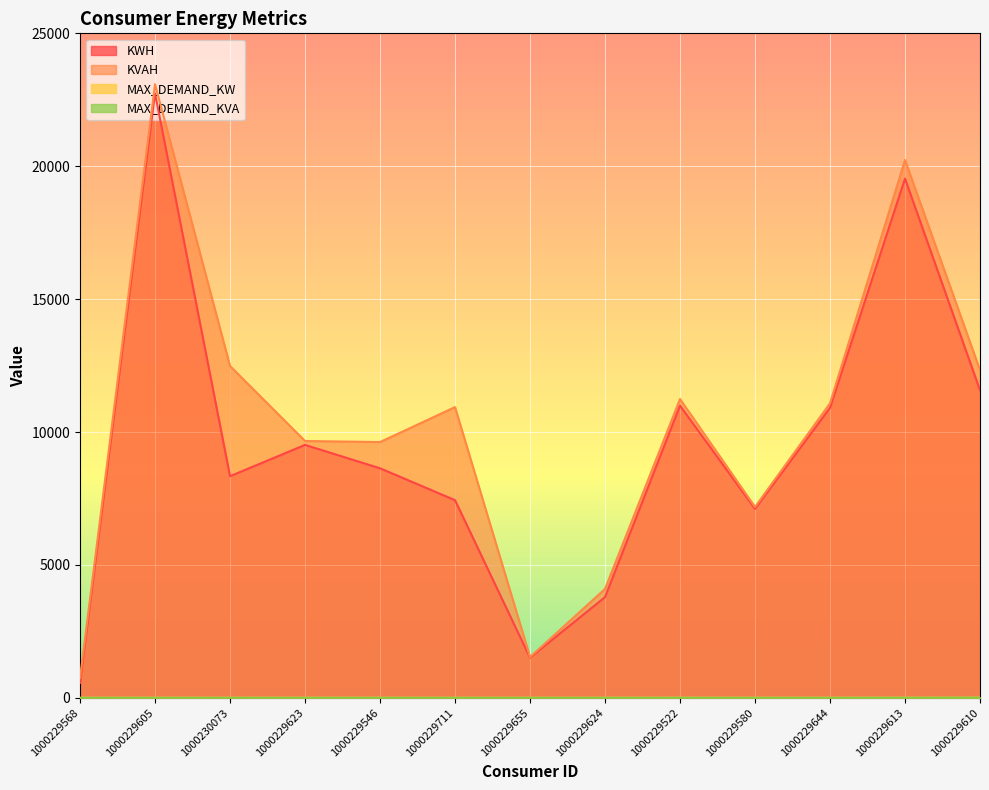

Does the chart display data point markers on the line(s)?

No